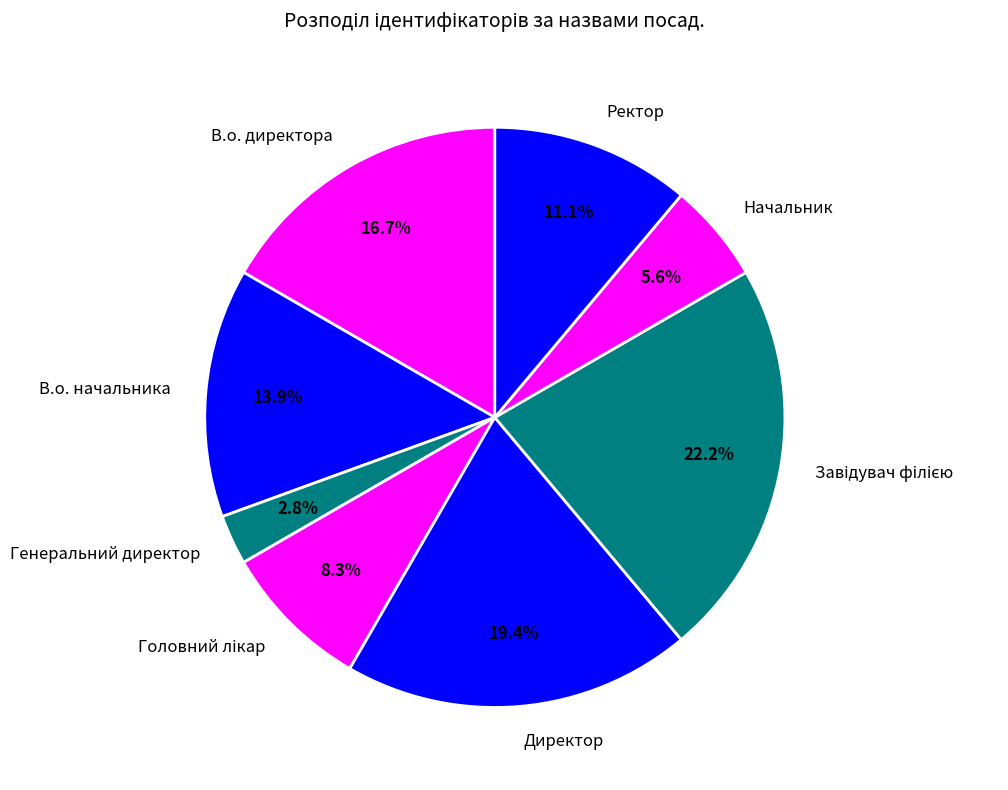

Approximately how many times larger is the value at В.о. начальника compared to Генеральний директор?

5.0